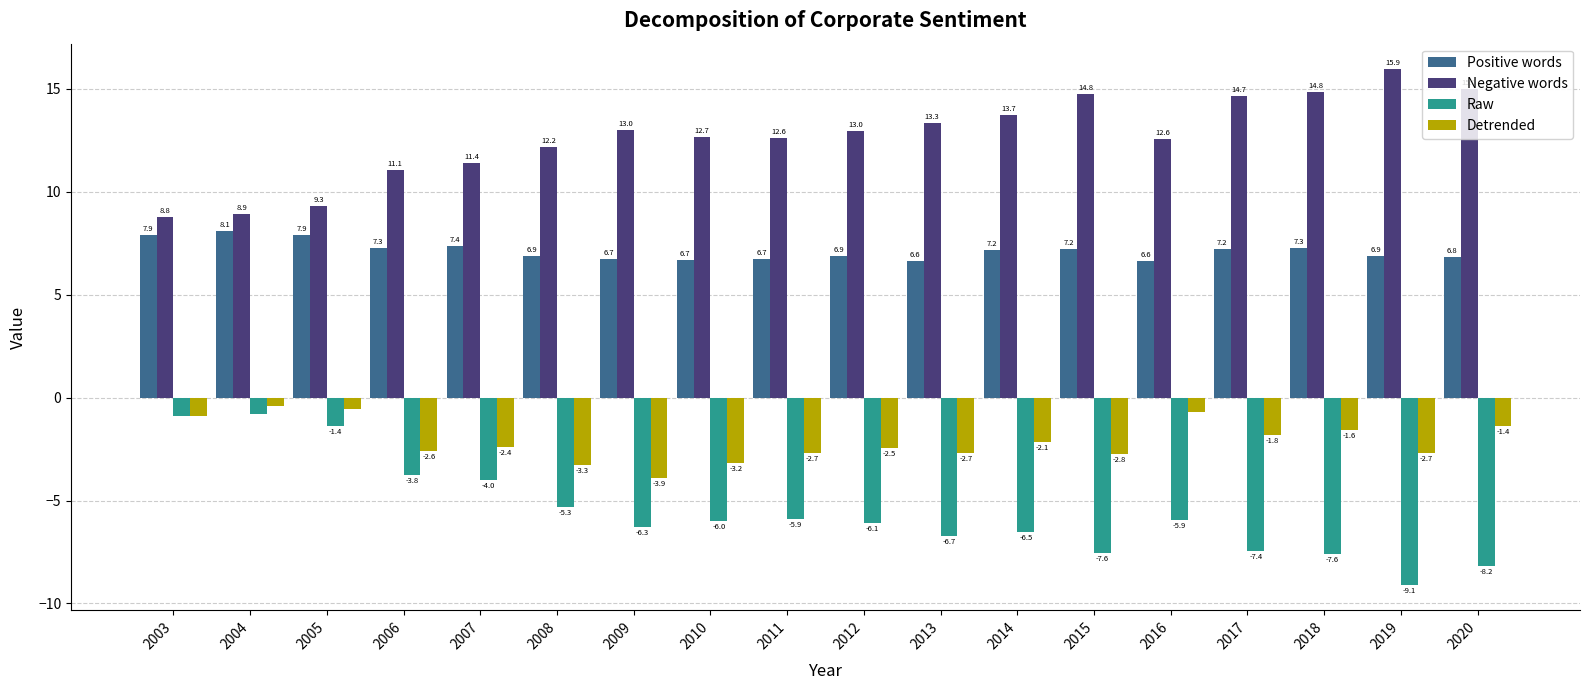

At which label does Positive words first exceed 7?

2003